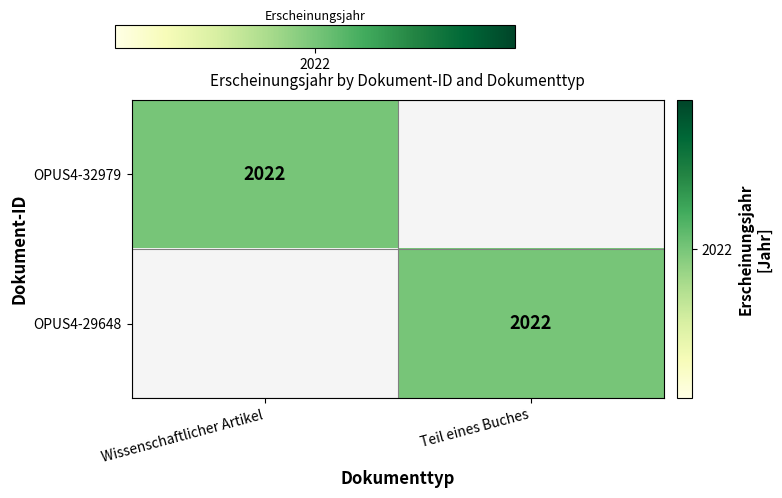

Is it true that OPUS4-29648 equals 2022 at Teil eines Buches?

True